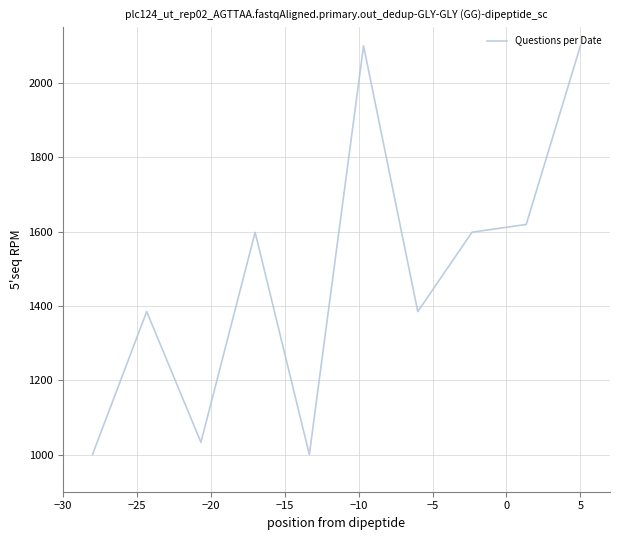

What is the smallest value displayed?

1000.0